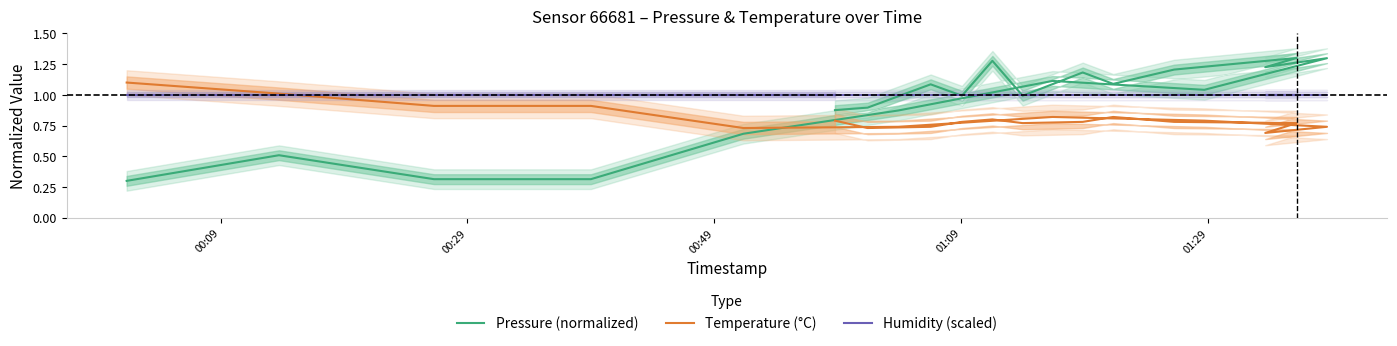

Does the chart display data point markers on the line(s)?

No